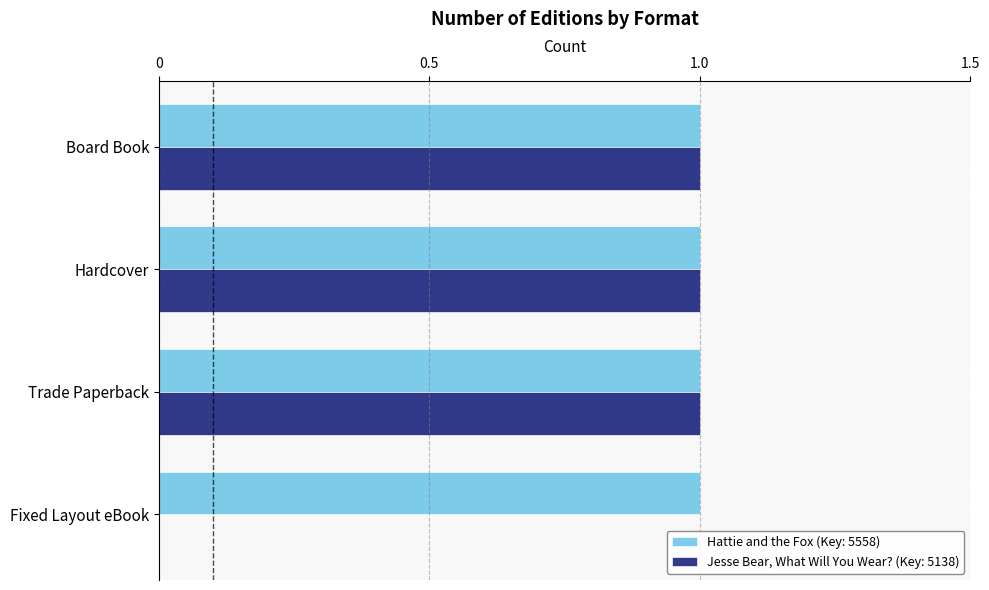

What is the sum of all Hattie and the Fox (Key: 5558) values?

4